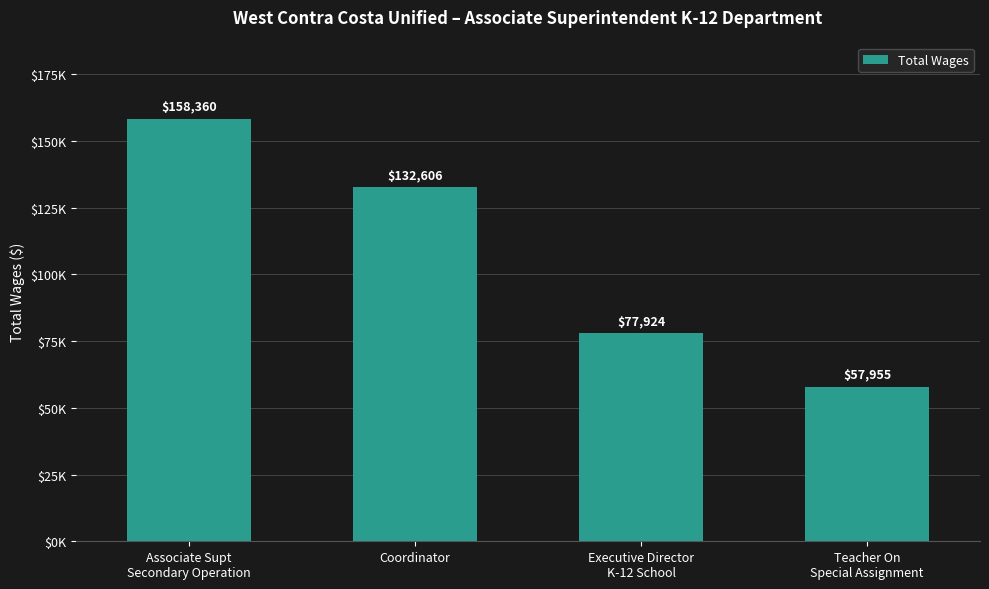

List the labels in order of value, largest first.

Associate Supt
Secondary Operation, Coordinator, Executive Director
K-12 School, Teacher On
Special Assignment